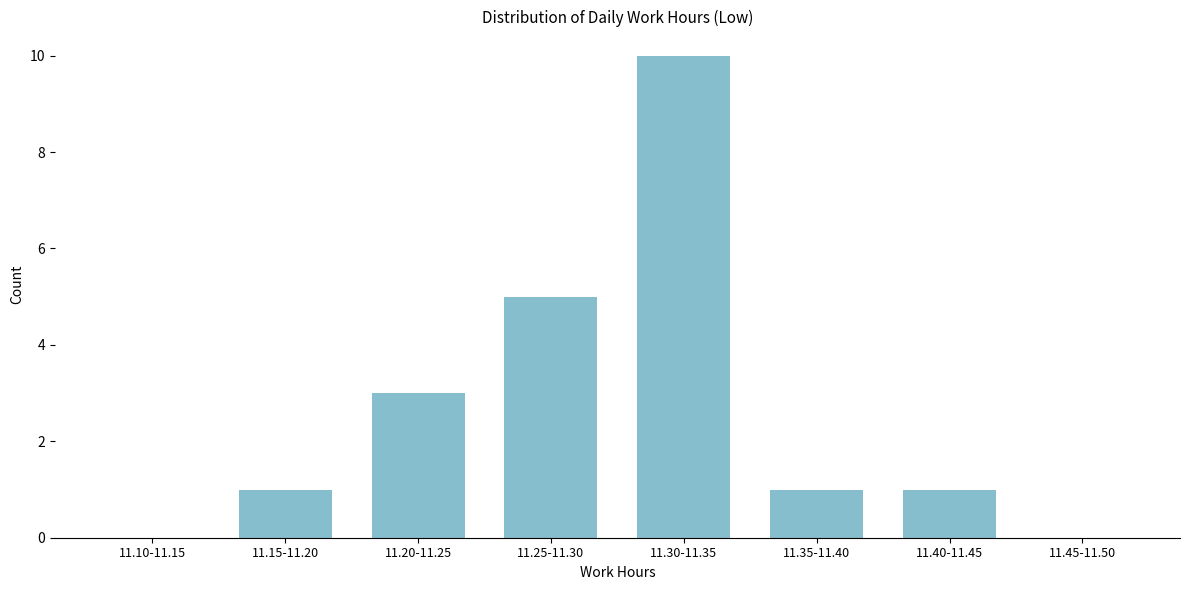

Reading left to right, what are all the values shown in this chart?

11.10-11.15=0	11.15-11.20=1	11.20-11.25=3	11.25-11.30=5	11.30-11.35=10	11.35-11.40=1	11.40-11.45=1	11.45-11.50=0